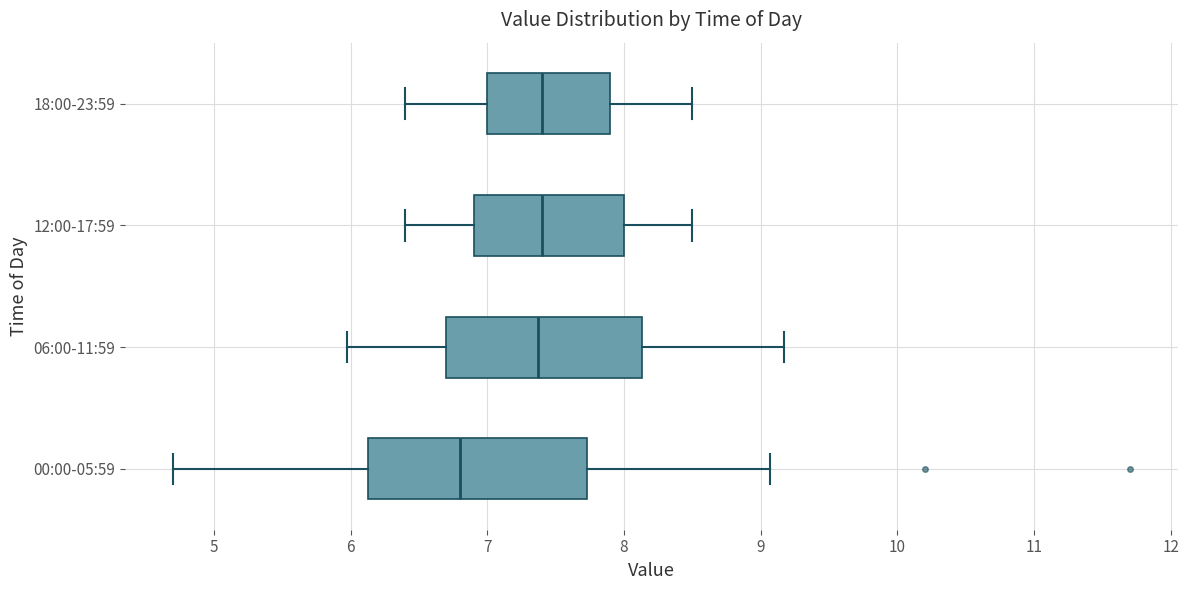

Which box has the furthest to the left median line?

00:00-05:59